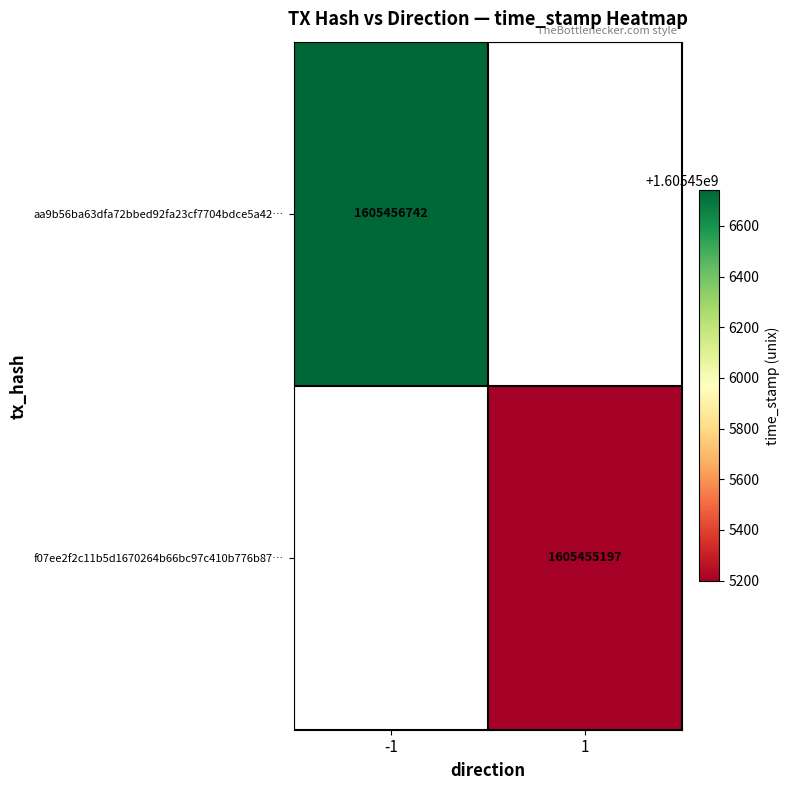

Is it true that f07ee2f2c11b5d1670264b66bc97c410b776b87 equals 2 at 0?

False